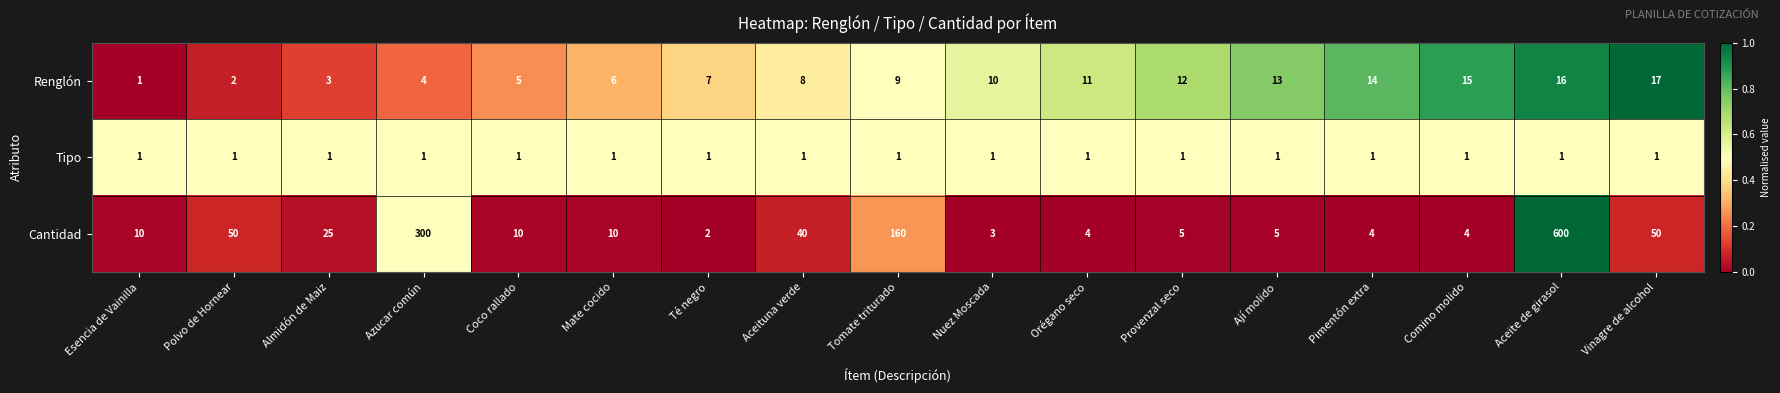

Which series changed the most between Almidón de Maiz and Coco rallado?

Cantidad